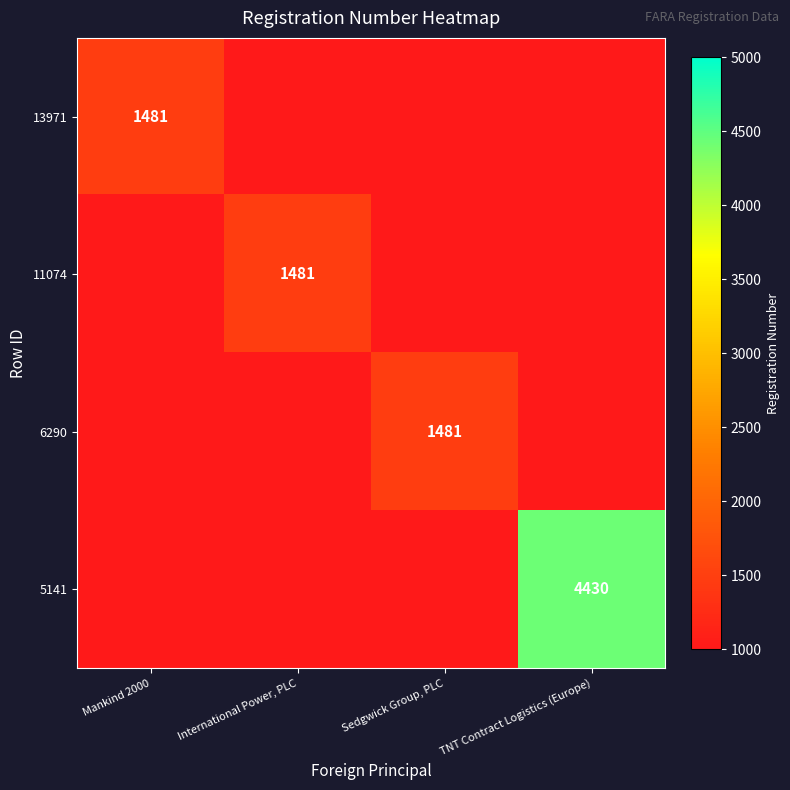

True or false: 13971 has a value of 2022 at Mankind 2000.

False